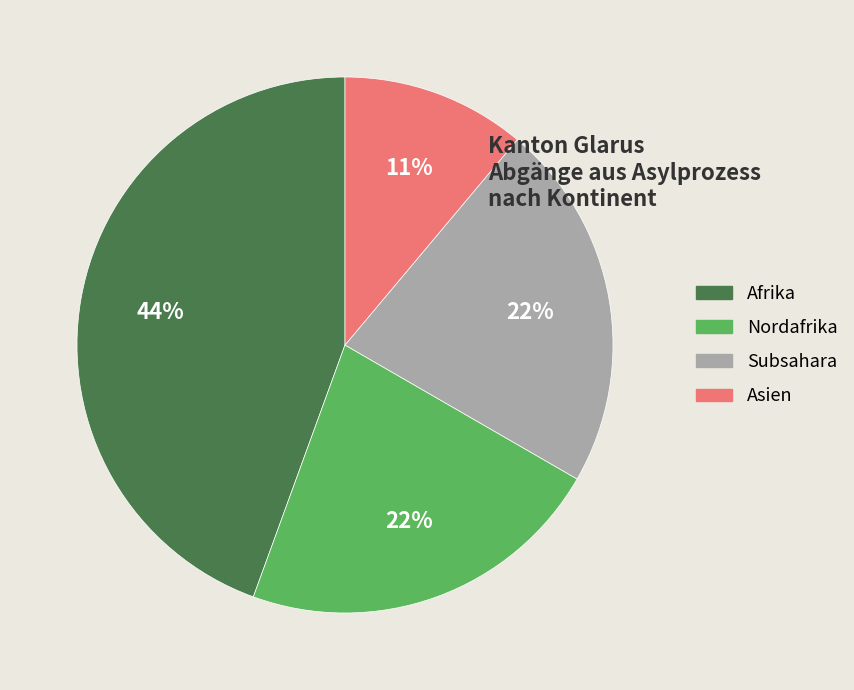

To the nearest percent, what is the difference between the largest and smallest slice percentages?

33%